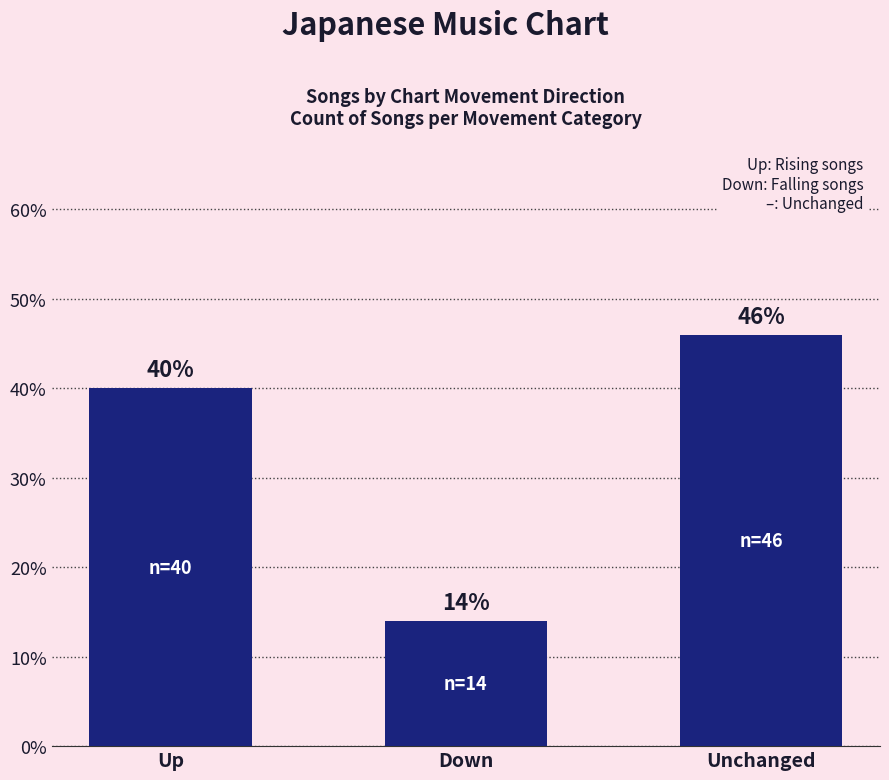

What is the label of the 3rd bar from the right?

Up